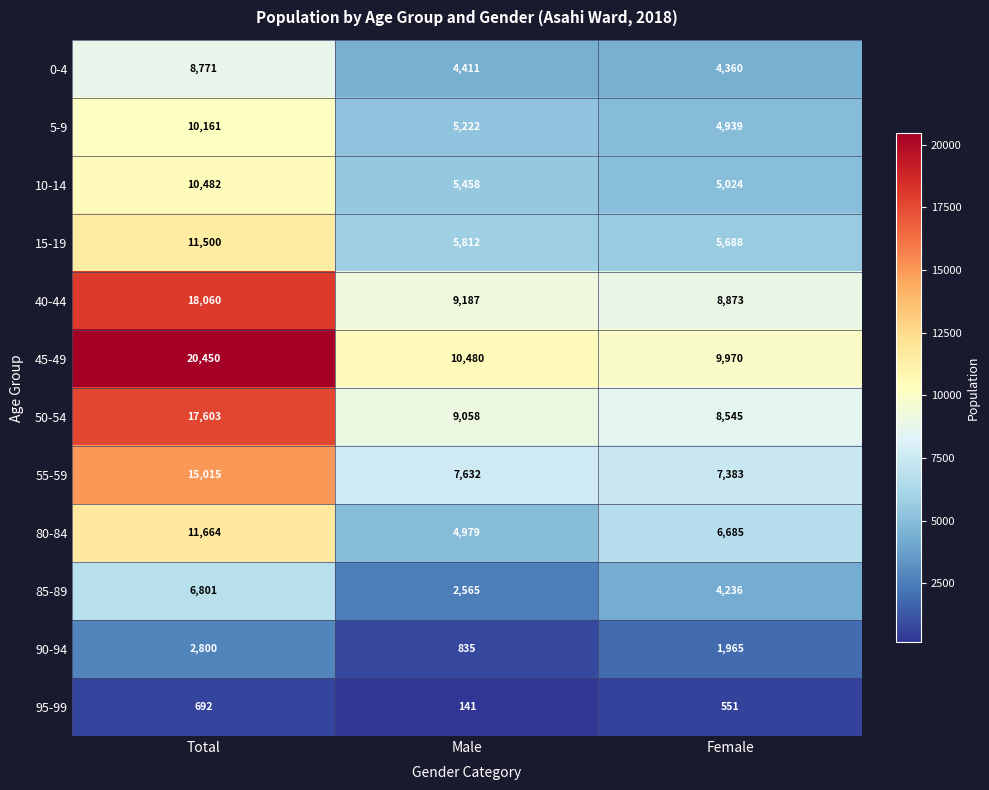

Is it true that 90-94 equals 1965 at Female?

True